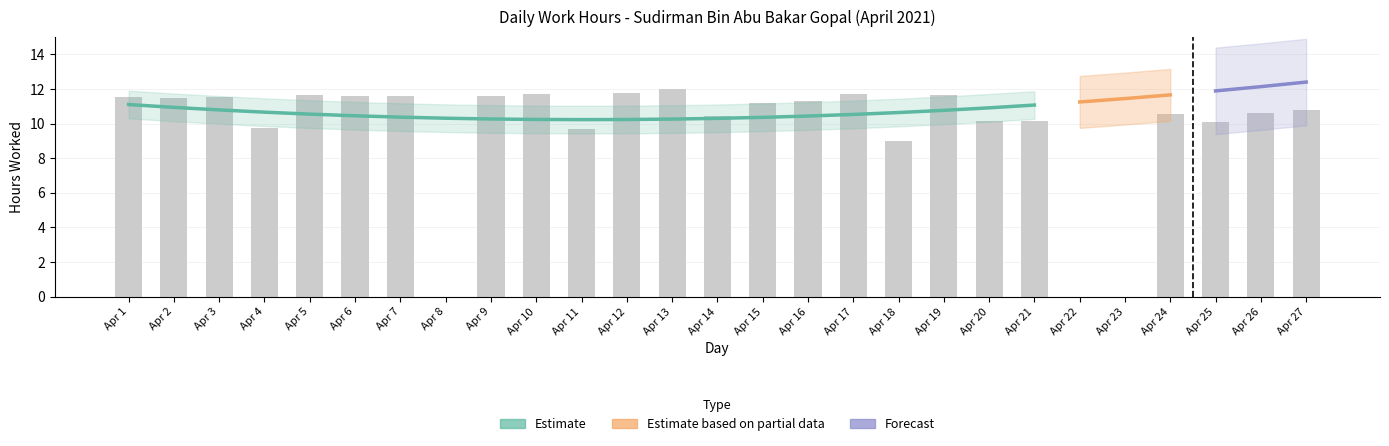

At which label does the data first exceed 11?

Apr 1